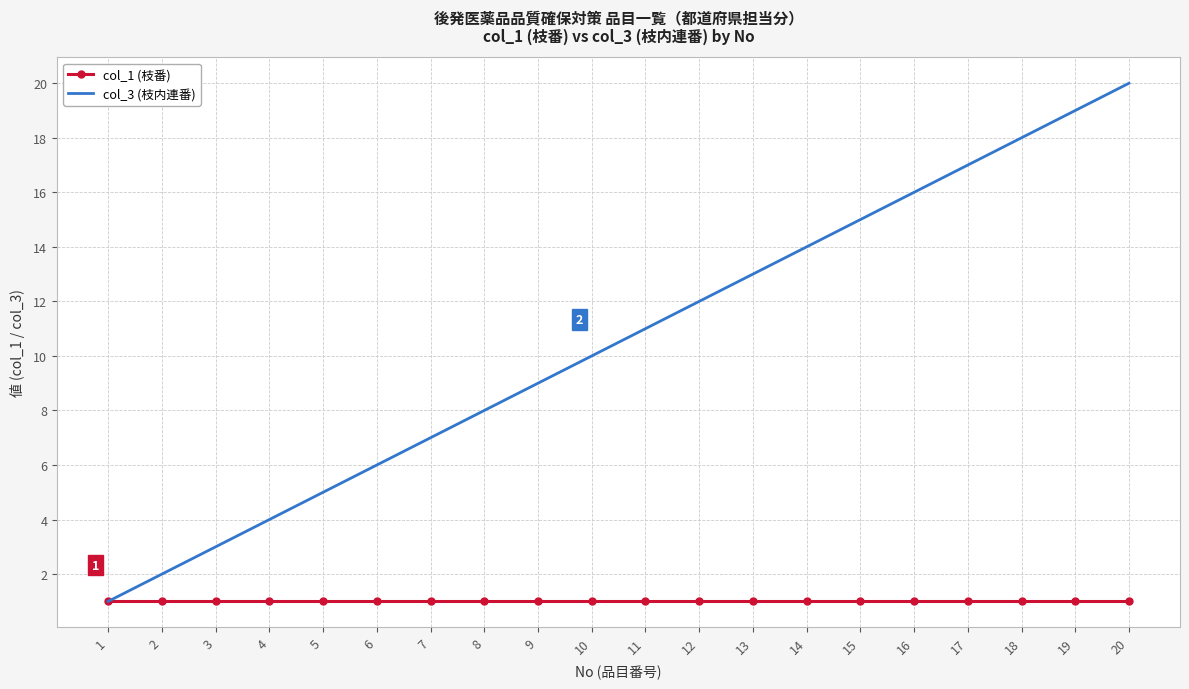

What is the difference between the col_3 (枝内連番) values at 14 and 19?

5